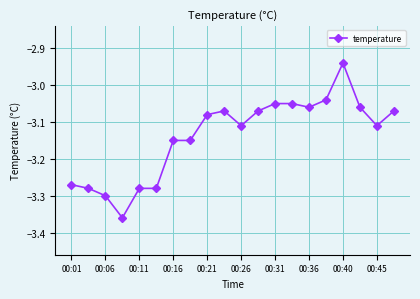

True or false: the data has more than 1 interior local peaks.

True